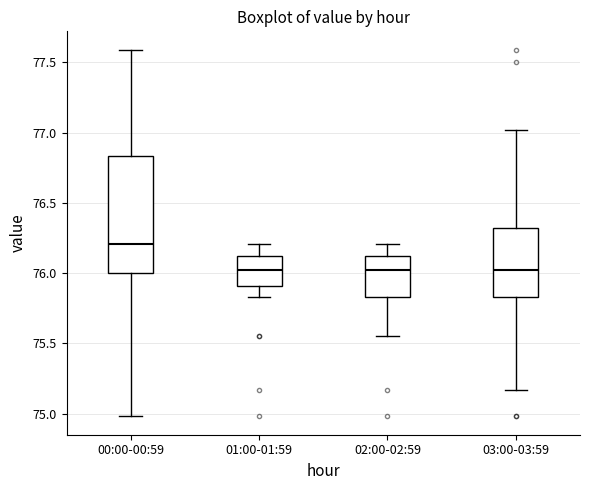

Reading left to right, transcribe this box plot: for each box, give where its median line is, the range the box spans, and where its two whiskers end, as read against the y-axis. The values are not printed on the chart, so give them approximately, as read against the axis.

00:00-00:59: median 76.20, box 76.00 to 76.85, whiskers 75.00 to 77.60
01:00-01:59: median 76.00, box 75.90 to 76.10, whiskers 75.85 to 76.20
02:00-02:59: median 76.00, box 75.85 to 76.10, whiskers 75.55 to 76.20
03:00-03:59: median 76.00, box 75.85 to 76.30, whiskers 75.15 to 77.00